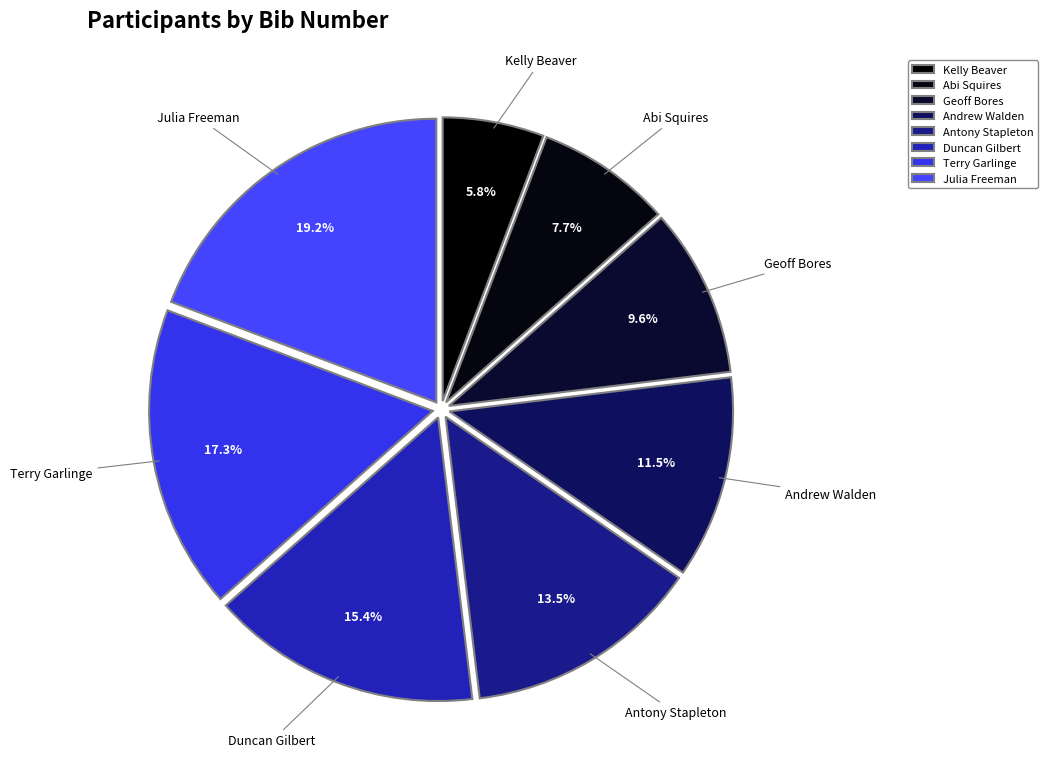

How many segments does this pie chart have?

8